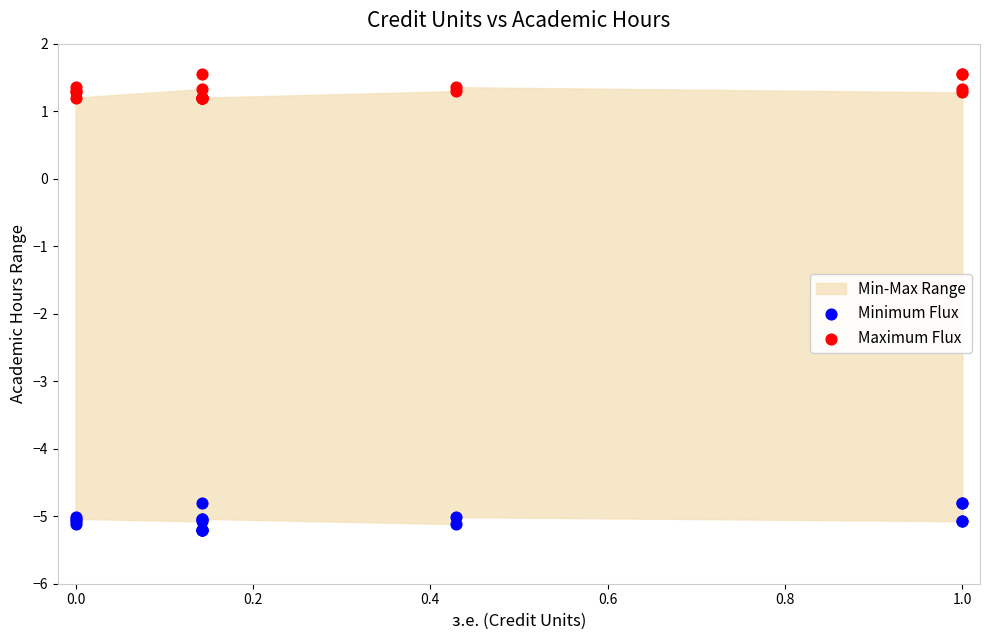

What is the X range (max minus min) for the scatter plot?

1.0